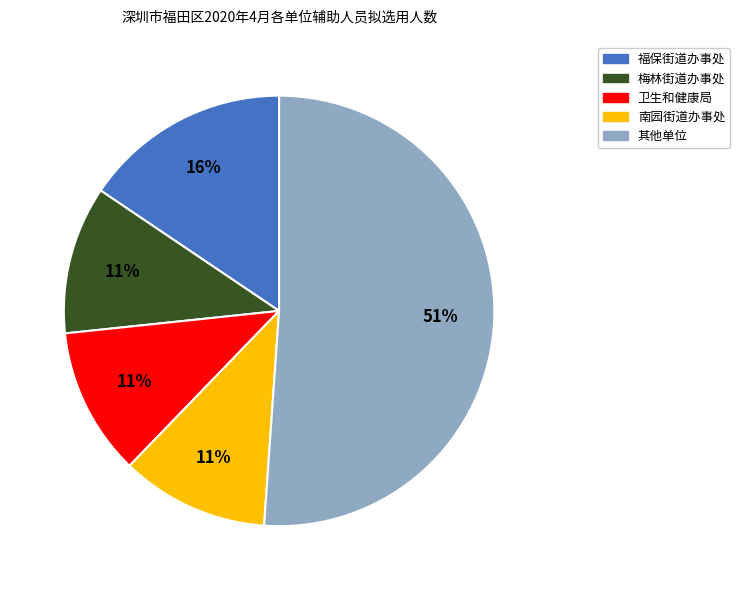

To the nearest percent, what is the average slice percentage?

20%